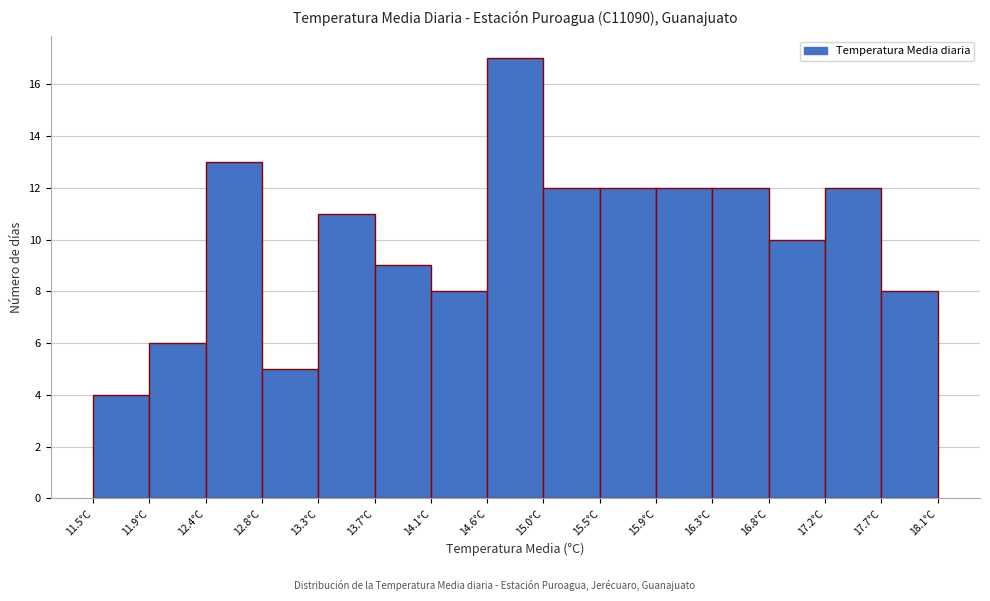

Reading left to right, transcribe this chart: for each bar, give the range it covers on the x-axis and its height. Neither the bar edges nor the heights are printed on the chart, so give them approximately, as read against the axes.

11.50 to 11.94: 4
11.94 to 12.38: 6
12.38 to 12.82: 13
12.82 to 13.26: 5
13.26 to 13.70: 11
13.70 to 14.14: 9
14.14 to 14.58: 8
14.58 to 15.02: 17
15.02 to 15.46: 12
15.46 to 15.90: 12
15.90 to 16.34: 12
16.34 to 16.78: 12
16.78 to 17.22: 10
17.22 to 17.66: 12
17.66 to 18.10: 8